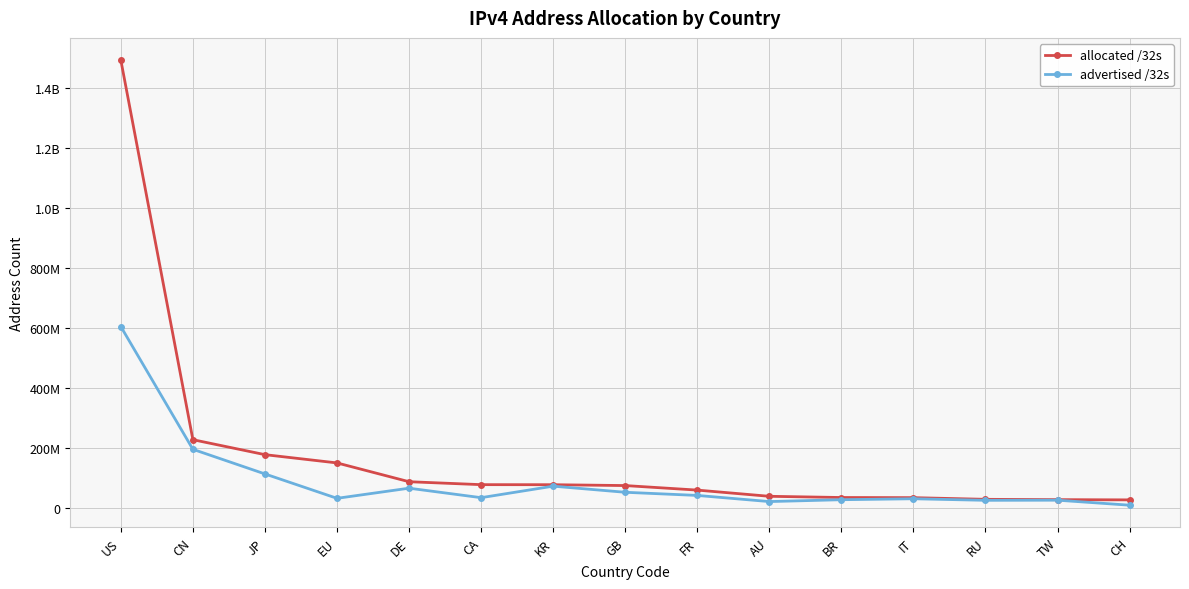

Does the chart have visible grid lines?

Yes